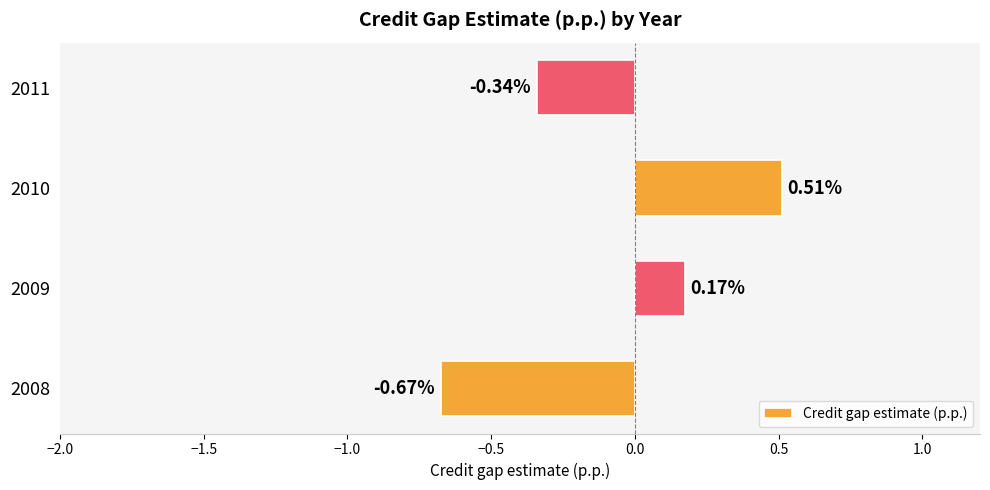

Rank the categories by value from highest to lowest.

2010, 2009, 2011, 2008